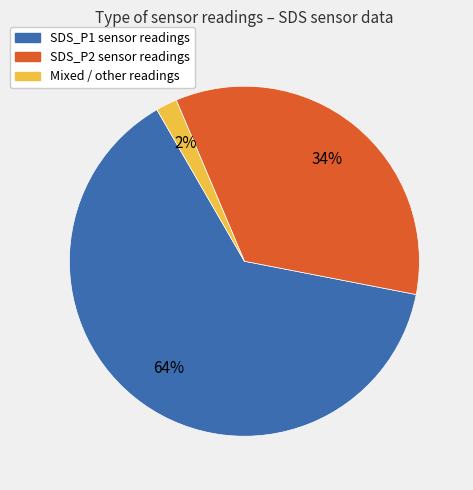

Rank the categories by value from lowest to highest.

Mixed / other readings, SDS_P2 sensor readings, SDS_P1 sensor readings